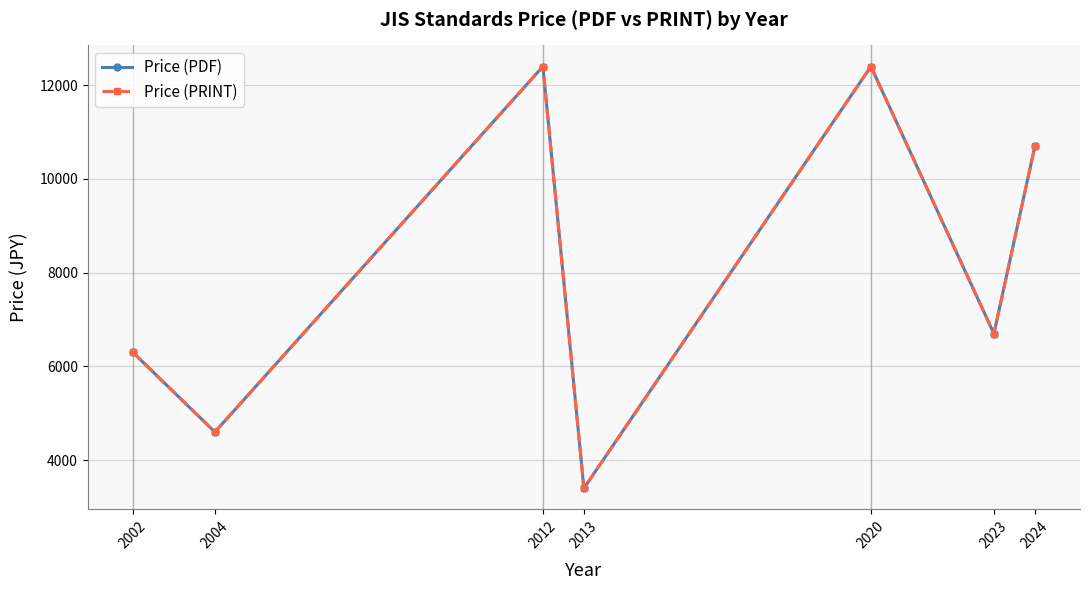

List the series in order of their peak value, highest first.

Price (PDF), Price (PRINT)